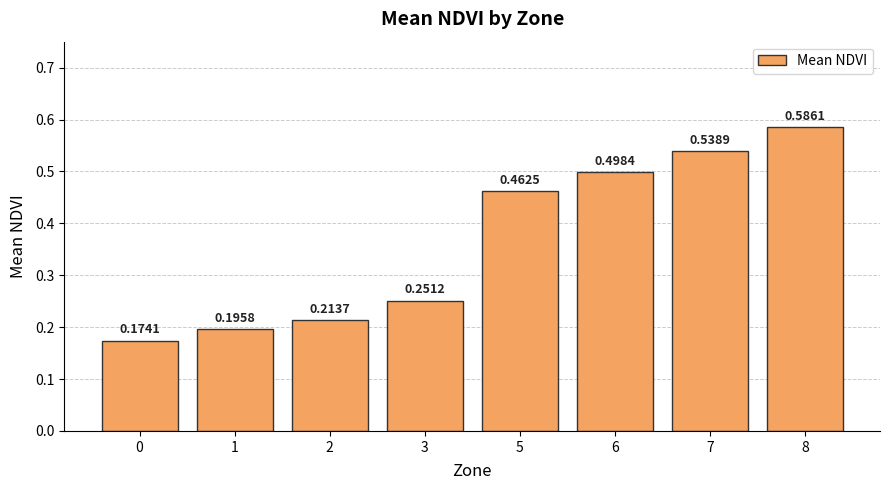

Which has a higher value, 8 or 7?

8